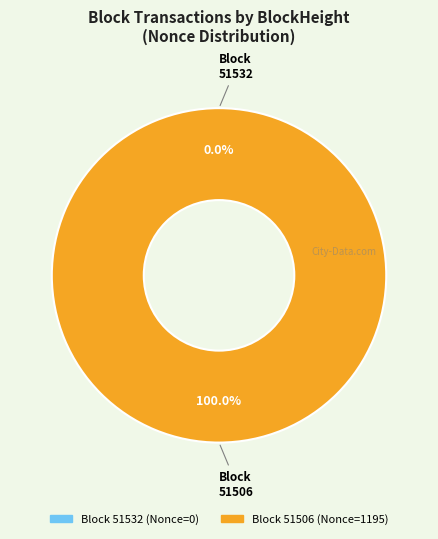

How many segments does this pie chart have?

2